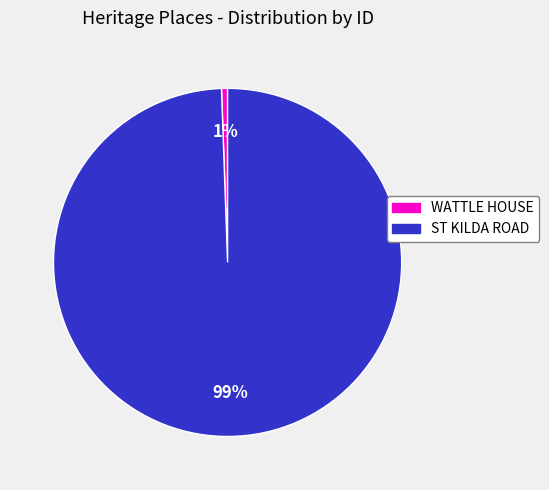

Is there any slice that represents more than half of the pie?

Yes